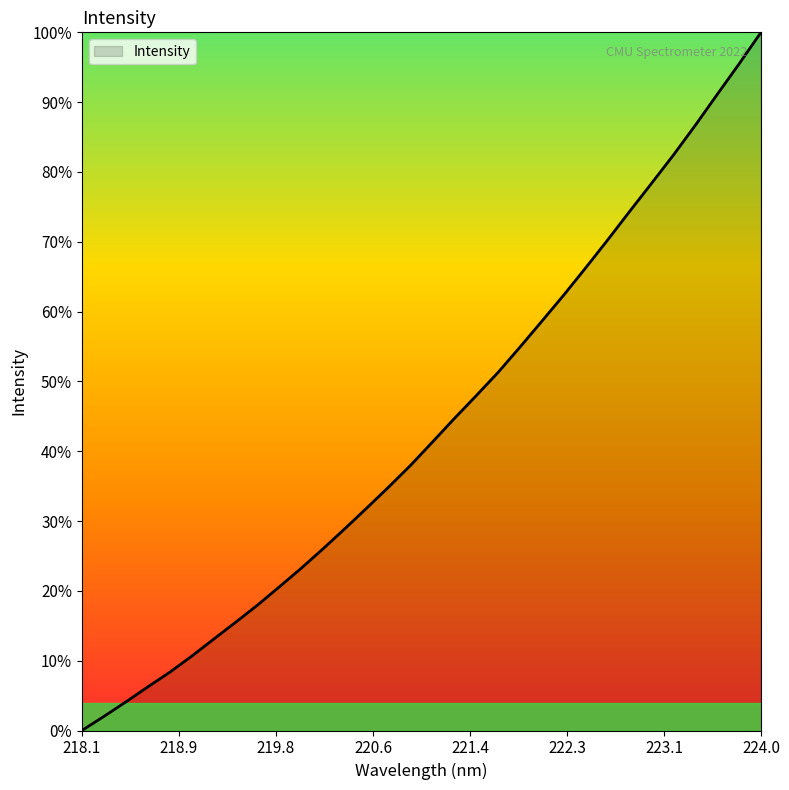

Does the chart have visible grid lines?

No